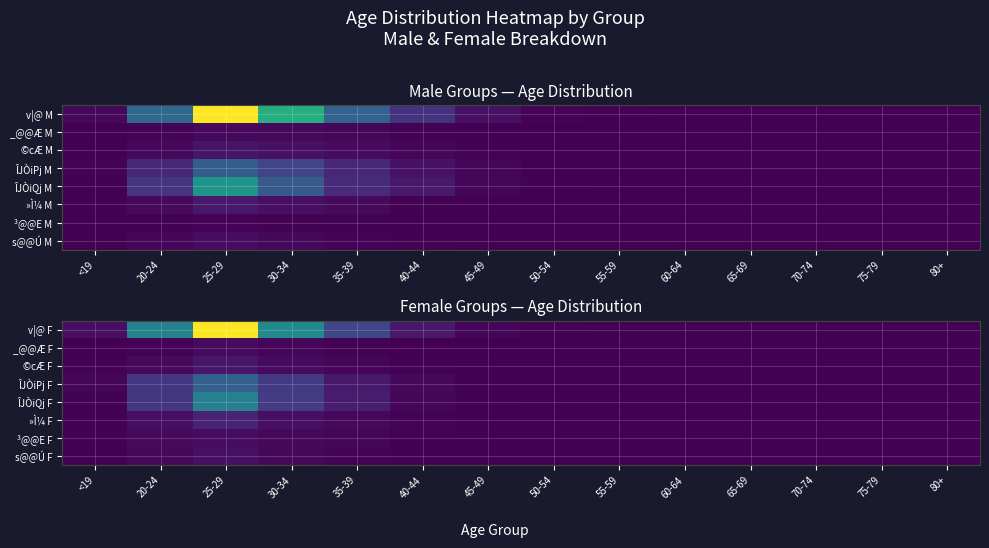

Which has a higher value, 65-69 or 50-54?

50-54